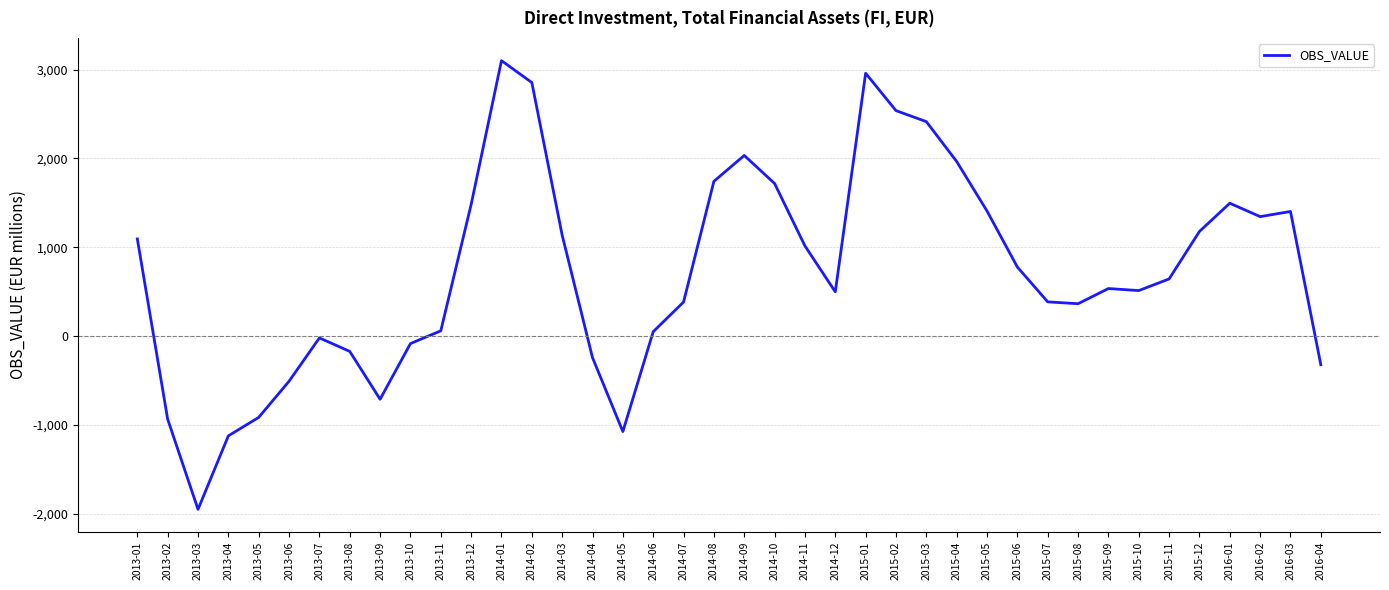

What is the difference between the maximum and minimum values?

5054